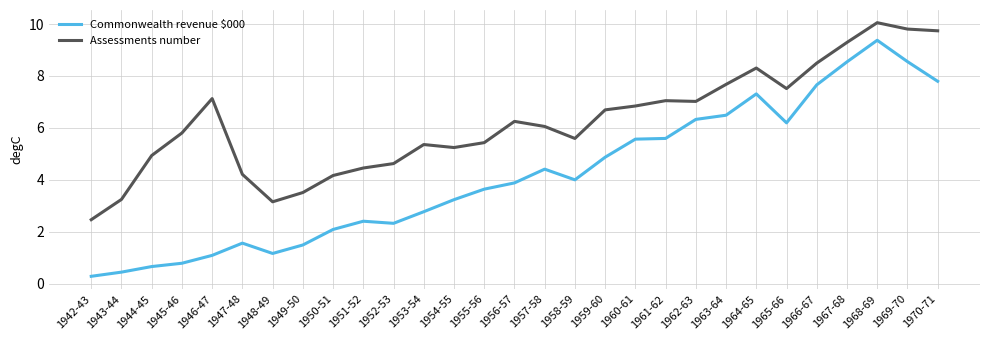

Where does the Assessments number series first go above 6?

1946-47